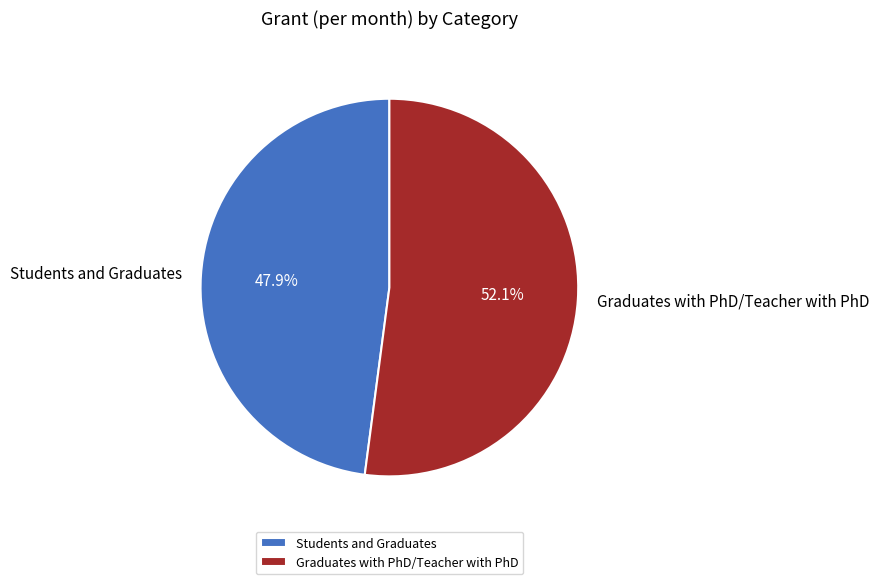

What portion of the pie excludes Students and Graduates?

52.1%